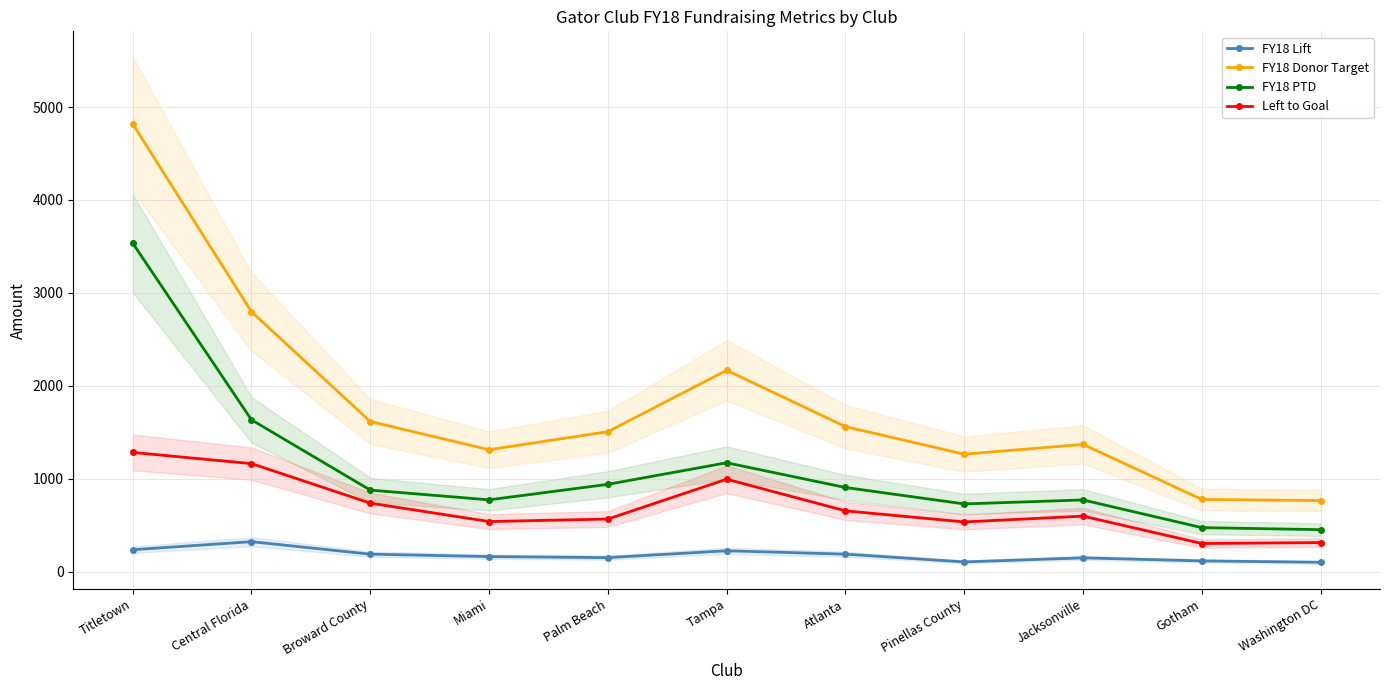

At which category does FY18 PTD reach its first local valley?

Miami